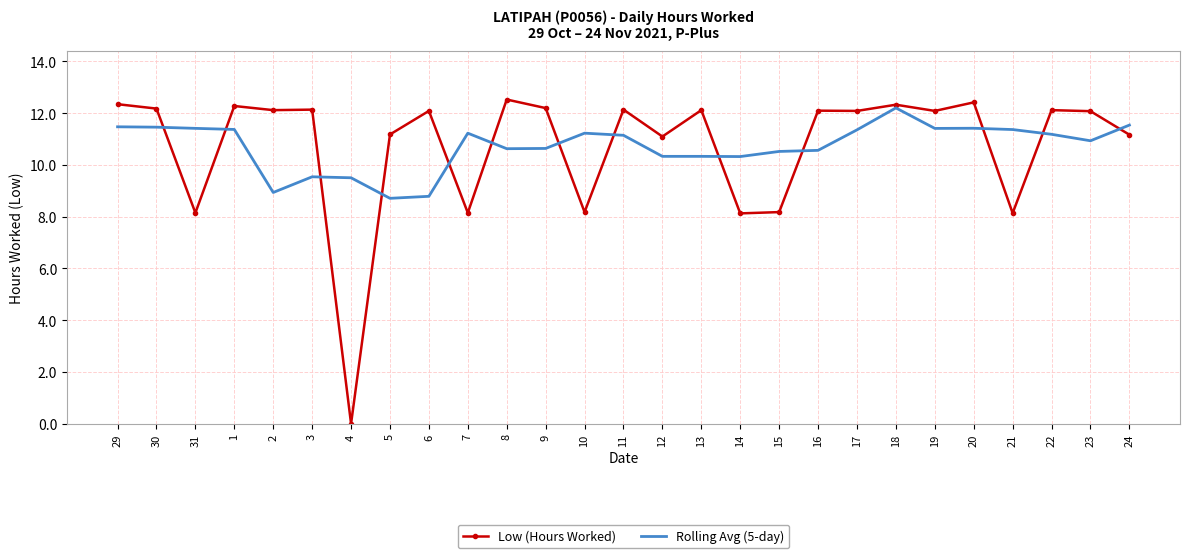

Is it true that Low (Hours Worked) equals 12.3 at 18?

True